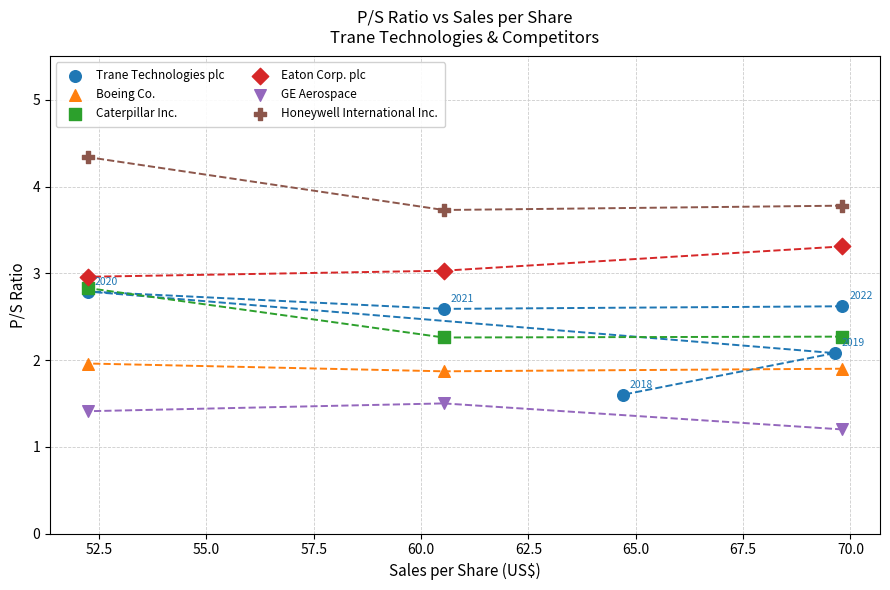

Which series reaches the maximum Y coordinate?

Honeywell International Inc.